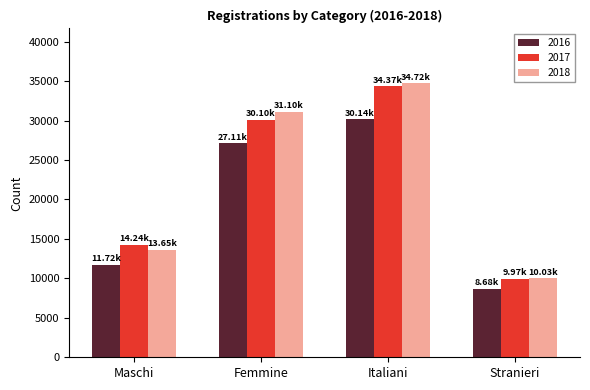

At Maschi, list the series in order from smallest to largest.

2016, 2018, 2017